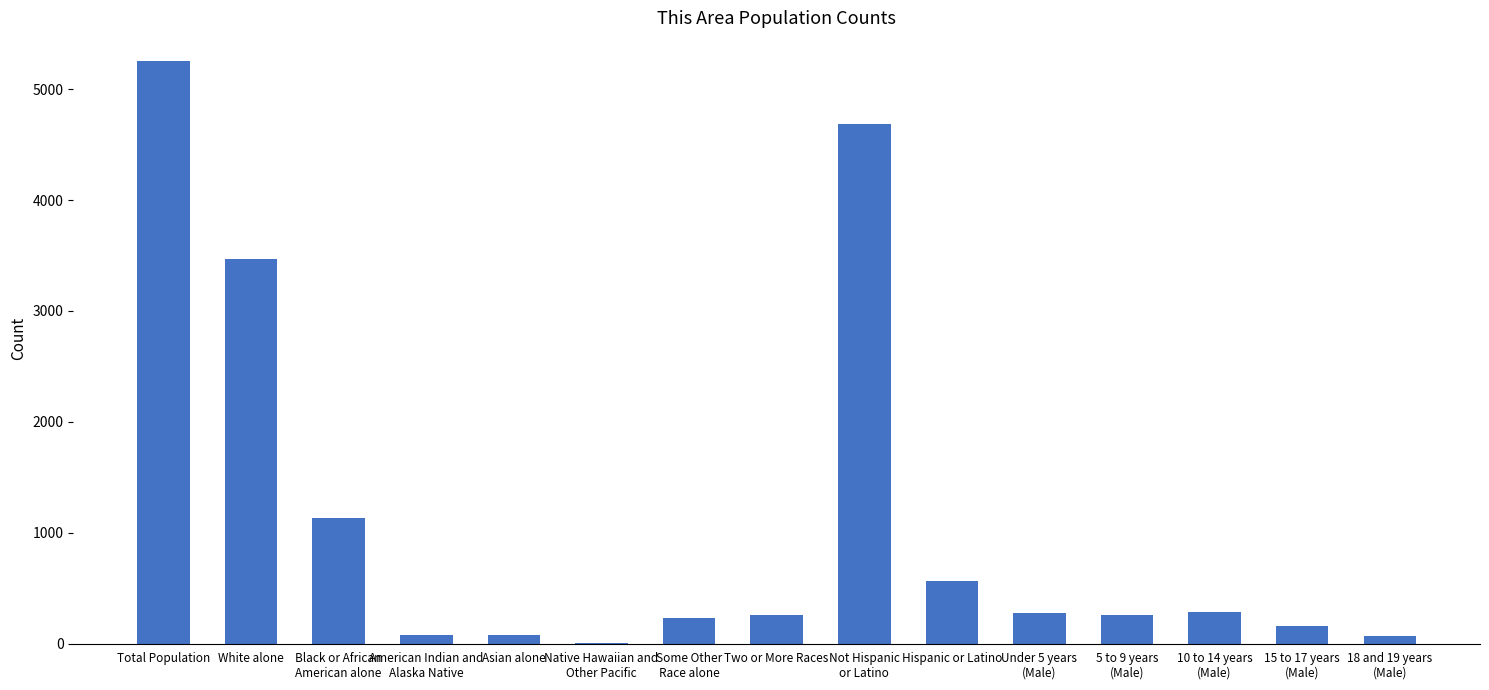

What is the greatest value displayed?

5250